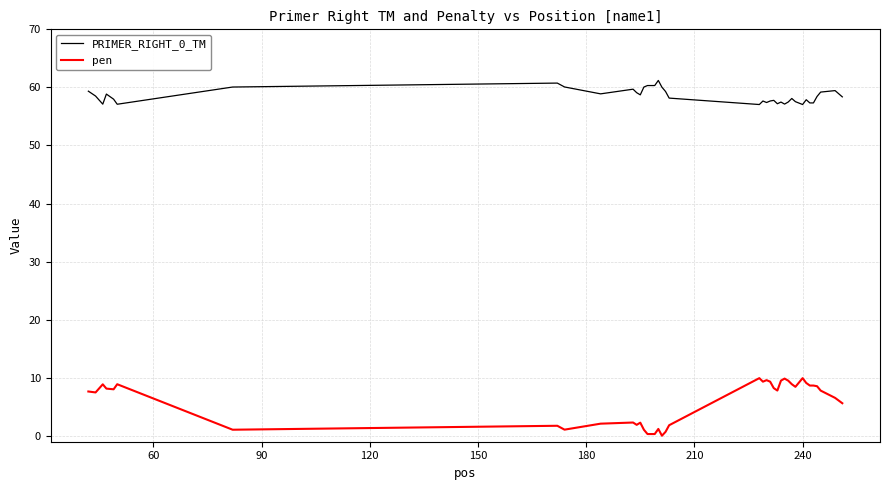

What is the maximum value for pen?

9.9